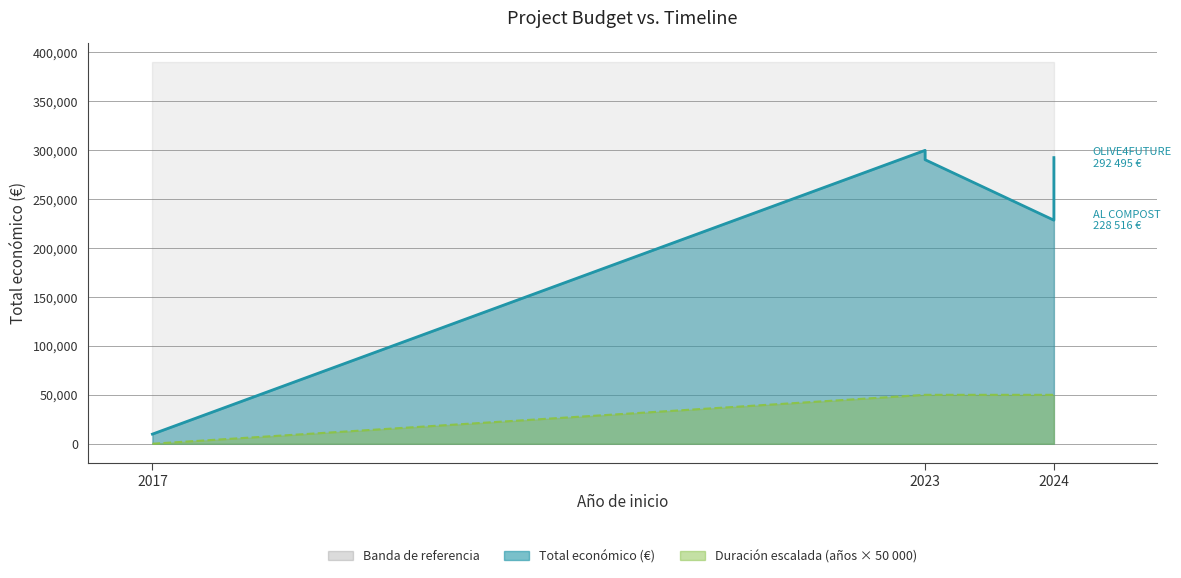

How many distinct data groups are displayed?

2